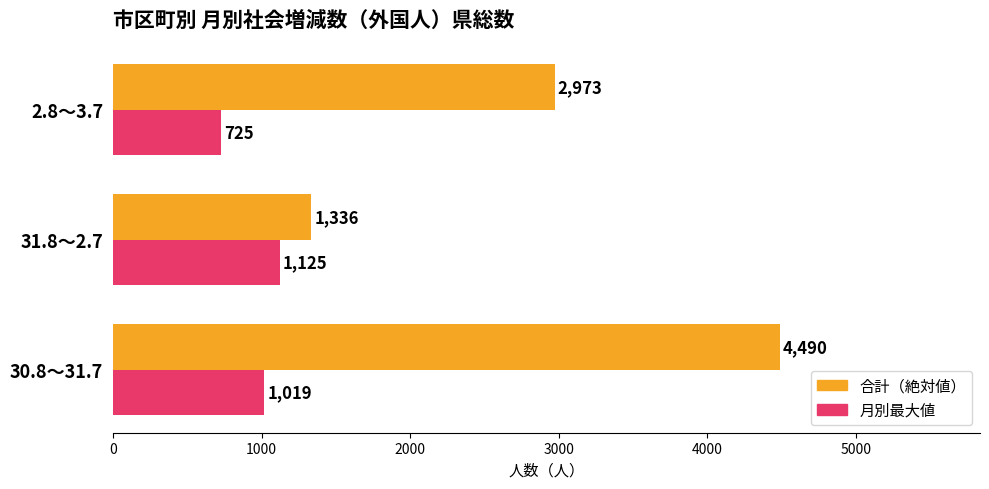

How many categories are shown in the chart?

3